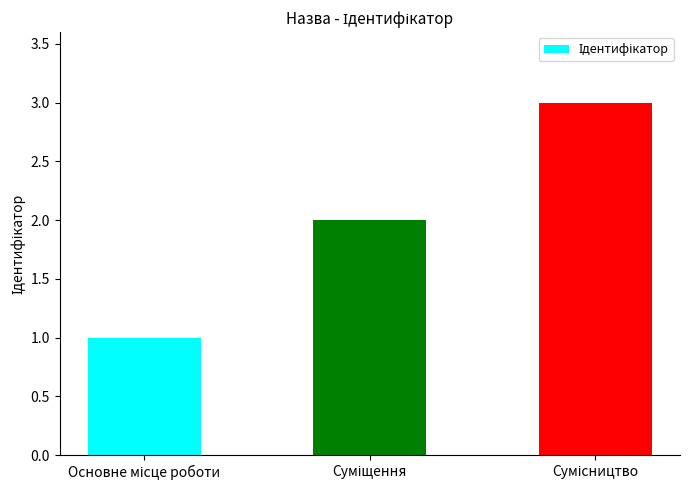

What is the sum of all values?

6